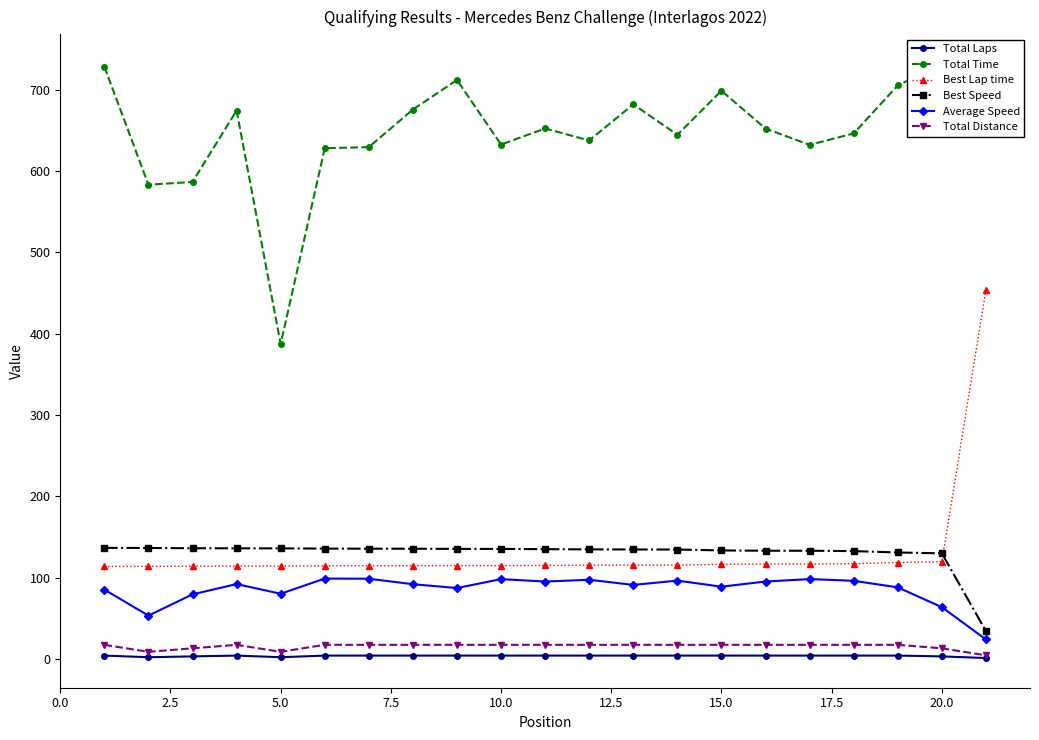

What is the maximum value for Best Lap time?

454.0